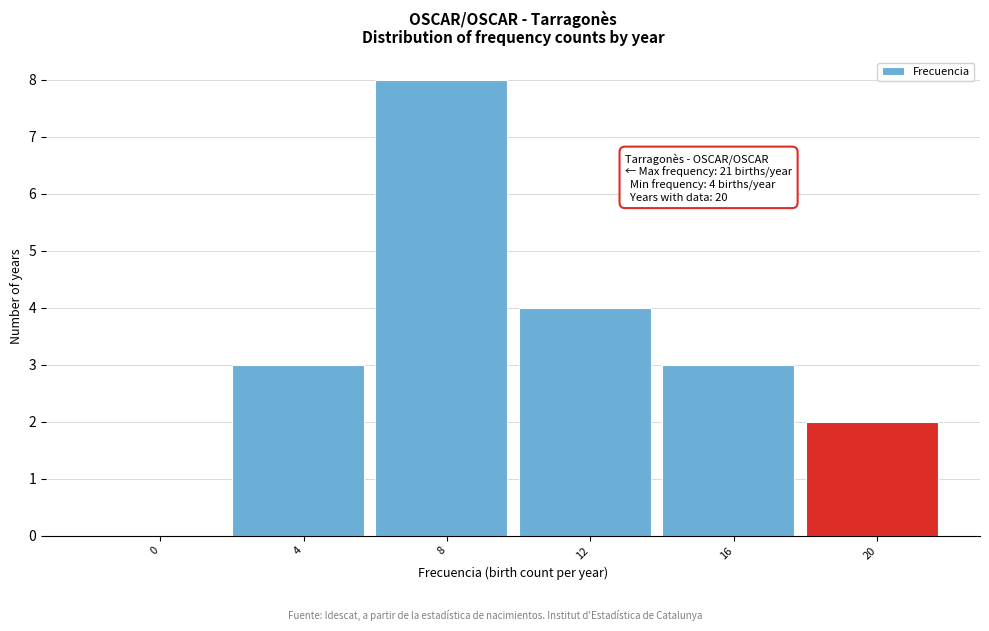

Reading right to left, extract all data points from this chart.

20=2	16=3	12=4	8=8	4=3	0=0